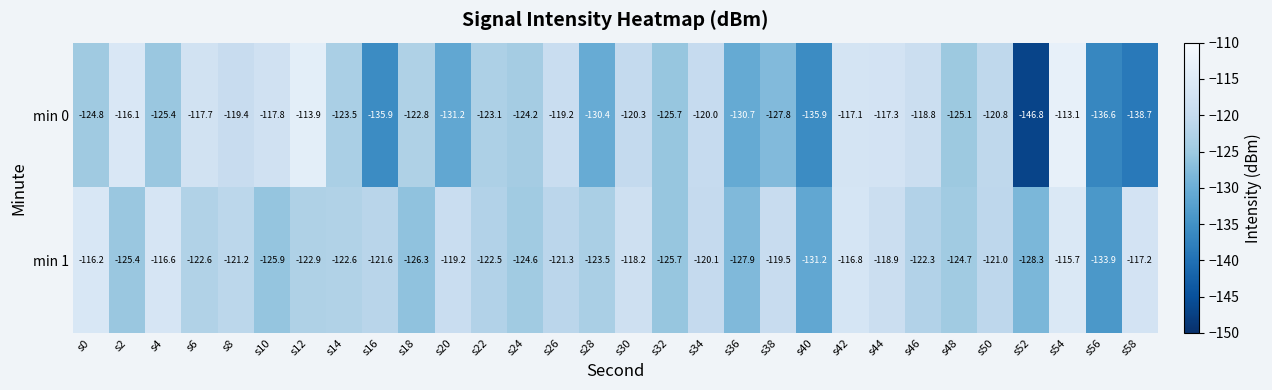

What is the minimum value shown in the chart?

-146.8